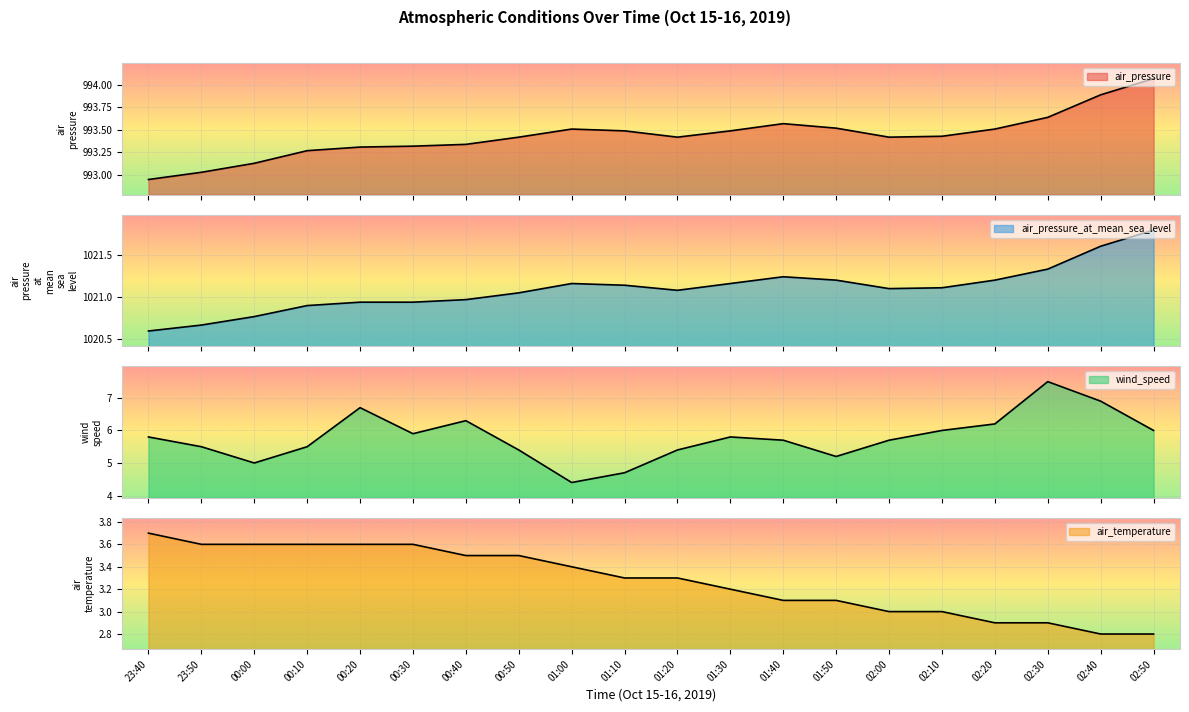

Reading left to right, extract all data points from this chart.

air_pressure: 23:40=993.0	23:50=993.0	00:00=993.1	00:10=993.3	00:20=993.3	00:30=993.3	00:40=993.3	00:50=993.4	01:00=993.5	01:10=993.5	01:20=993.4	01:30=993.5	01:40=993.6	01:50=993.5	02:00=993.4	02:10=993.4	02:20=993.5	02:30=993.6	02:40=993.9	02:50=994.1
air_pressure_at_mean_sea_level: 23:40=1020.6	23:50=1020.7	00:00=1020.8	00:10=1020.9	00:20=1020.9	00:30=1020.9	00:40=1021.0	00:50=1021.0	01:00=1021.2	01:10=1021.1	01:20=1021.1	01:30=1021.2	01:40=1021.2	01:50=1021.2	02:00=1021.1	02:10=1021.1	02:20=1021.2	02:30=1021.3	02:40=1021.6	02:50=1021.8
wind_speed: 23:40=5.8	23:50=5.5	00:00=5.0	00:10=5.5	00:20=6.7	00:30=5.9	00:40=6.3	00:50=5.4	01:00=4.4	01:10=4.7	01:20=5.4	01:30=5.8	01:40=5.7	01:50=5.2	02:00=5.7	02:10=6.0	02:20=6.2	02:30=7.5	02:40=6.9	02:50=6.0
air_temperature: 23:40=3.7	23:50=3.6	00:00=3.6	00:10=3.6	00:20=3.6	00:30=3.6	00:40=3.5	00:50=3.5	01:00=3.4	01:10=3.3	01:20=3.3	01:30=3.2	01:40=3.1	01:50=3.1	02:00=3.0	02:10=3.0	02:20=2.9	02:30=2.9	02:40=2.8	02:50=2.8